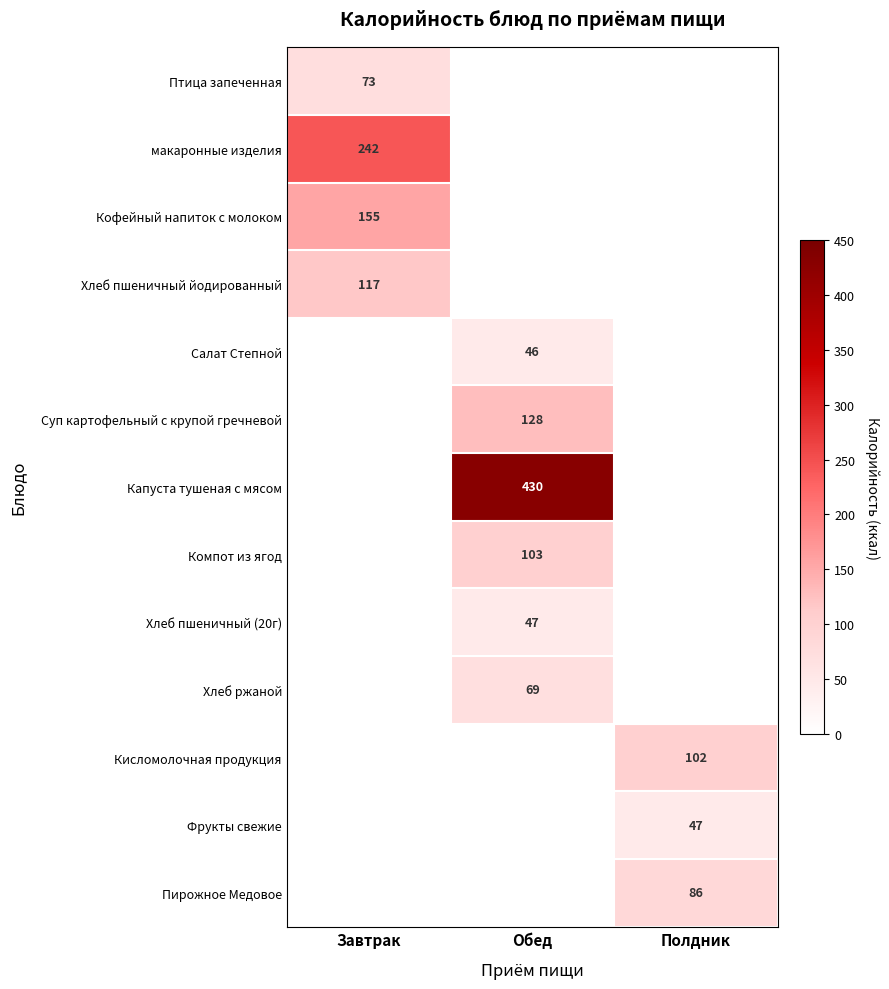

At which category does the chart reach its peak across all series?

Обед